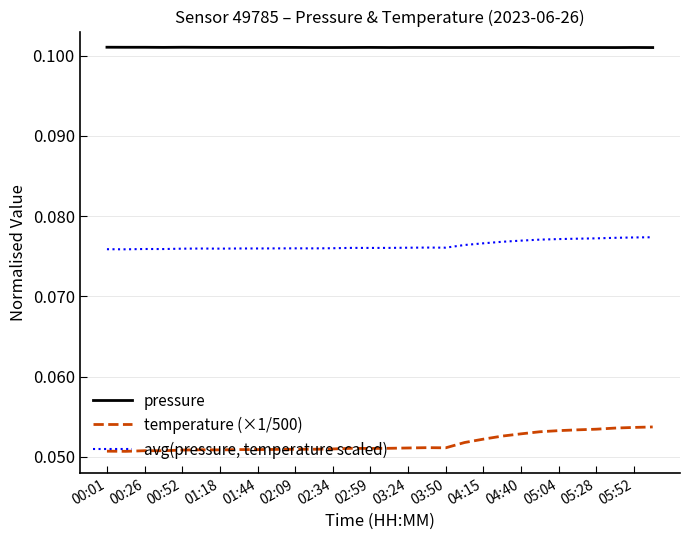

Rank the series by their average value, from highest to lowest.

pressure, avg(pressure, temperature scaled), temperature (×1/500)